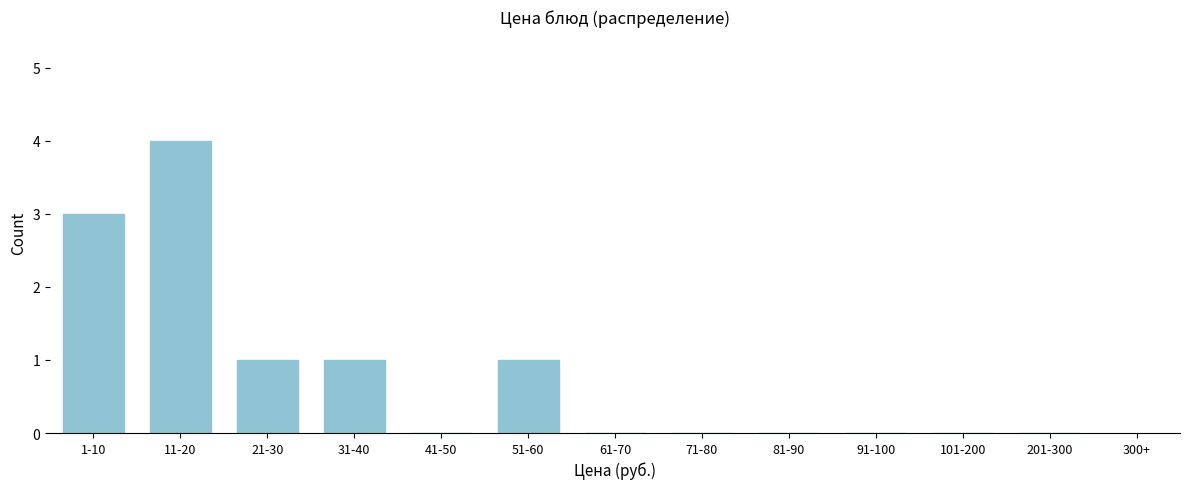

Reading left to right, extract all data points from this chart.

1-10=3	11-20=4	21-30=1	31-40=1	41-50=0	51-60=1	61-70=0	71-80=0	81-90=0	91-100=0	101-200=0	201-300=0